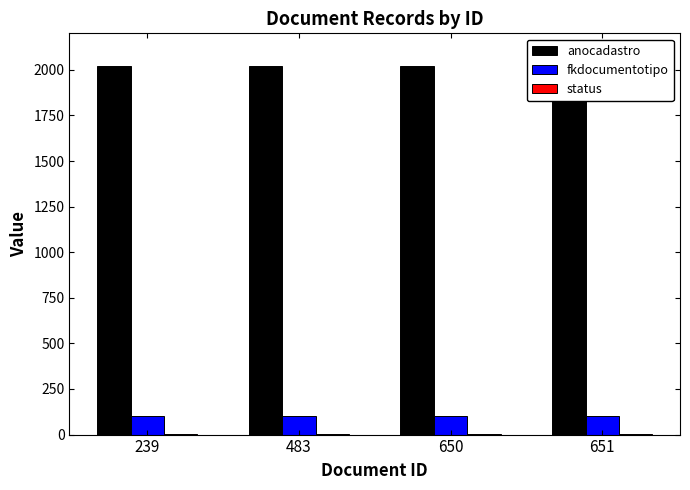

Which category has the lowest value across all series?

239